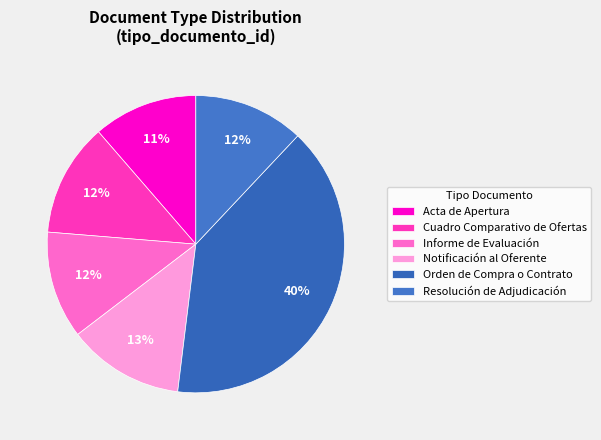

True or false: Informe de Evaluación accounts for 1% of the total.

False